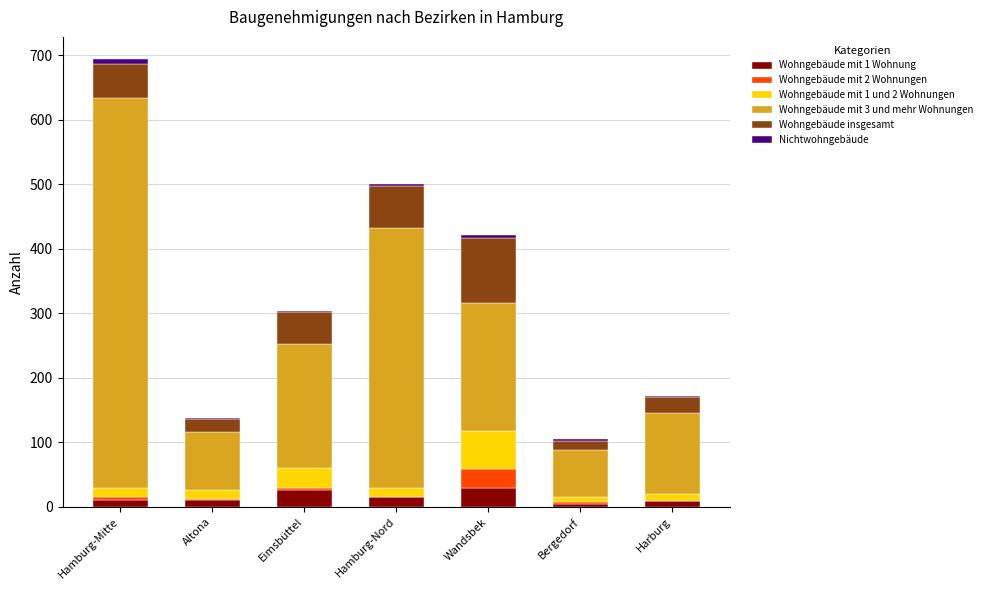

At which category is the sum across all series the highest?

Hamburg-Mitte